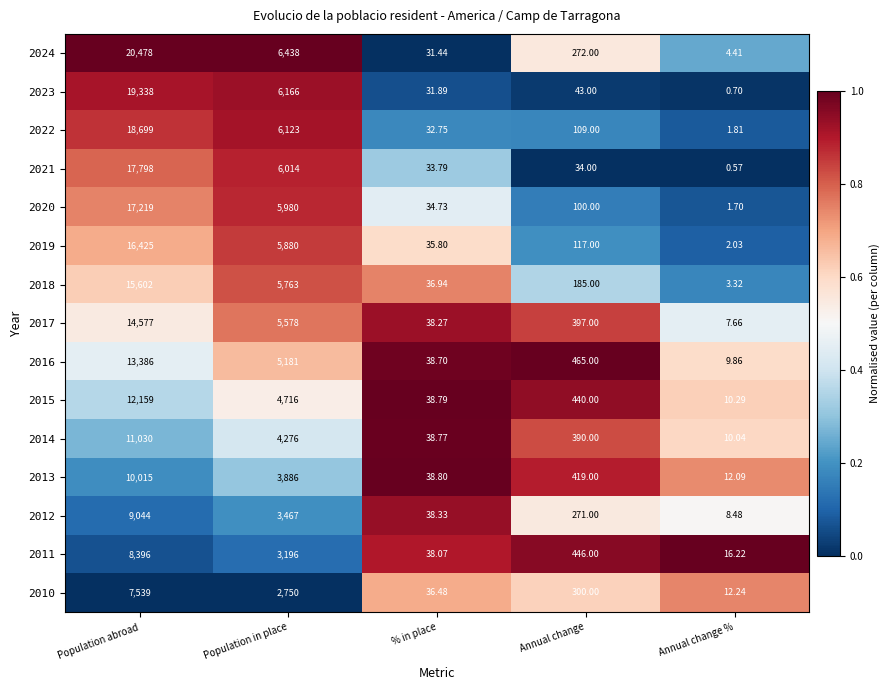

Rank the categories by 2020 value from lowest to highest.

Annual change %, % in place, Annual change, Population in place, Population abroad